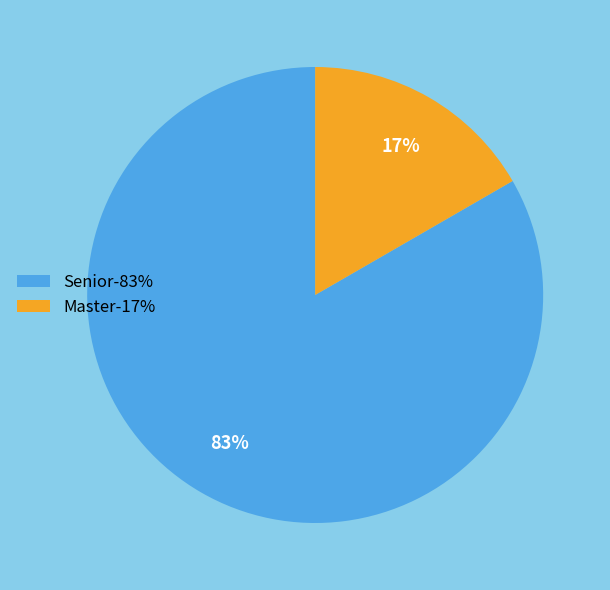

Do Senior-83% and Master-17% together represent more than half of the pie?

Yes